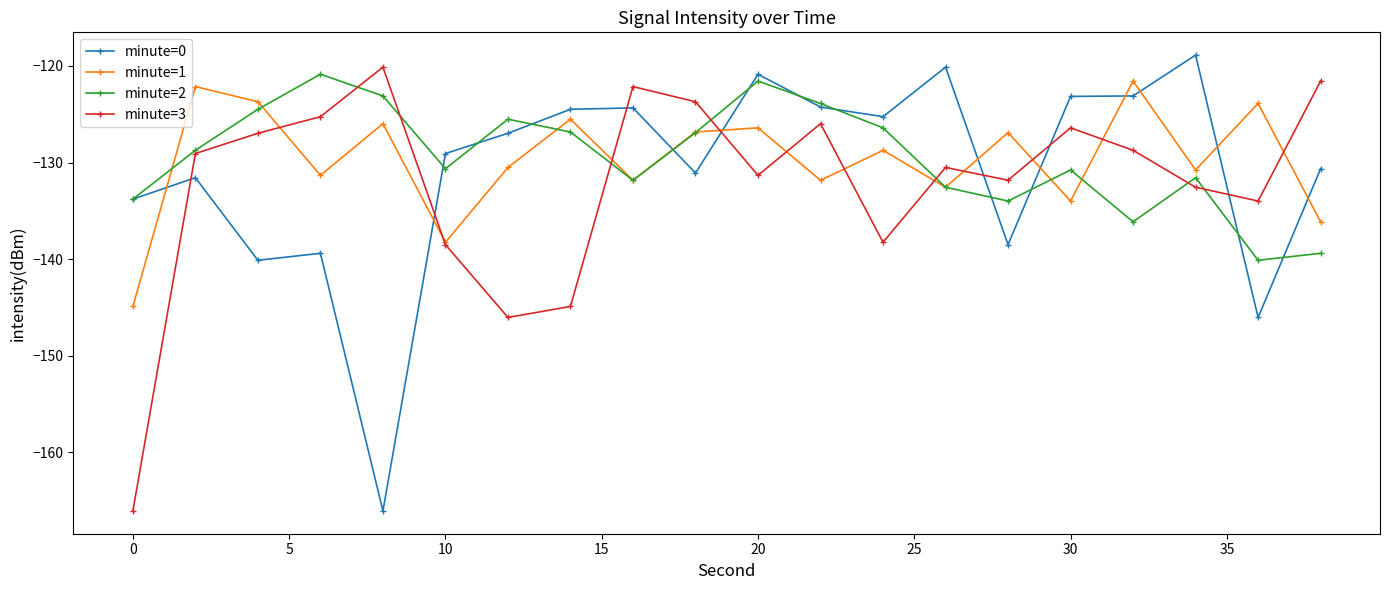

How many lines are shown in the chart?

4